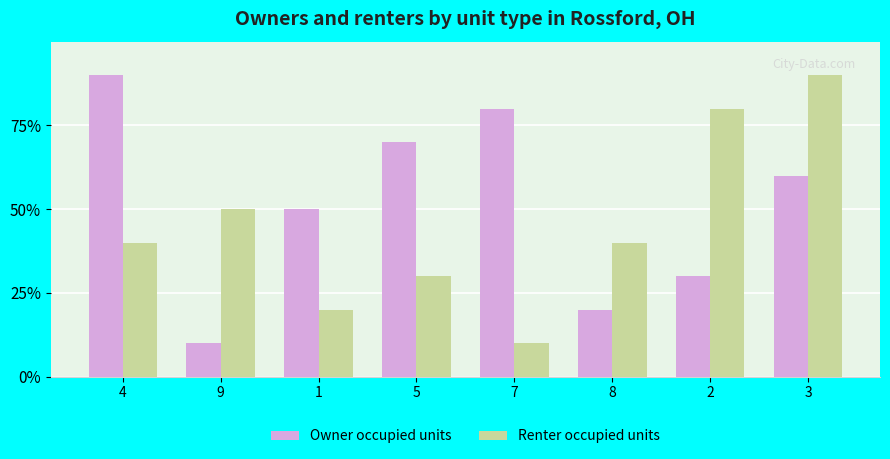

Are the bars grouped side by side (vs. stacked)?

Yes